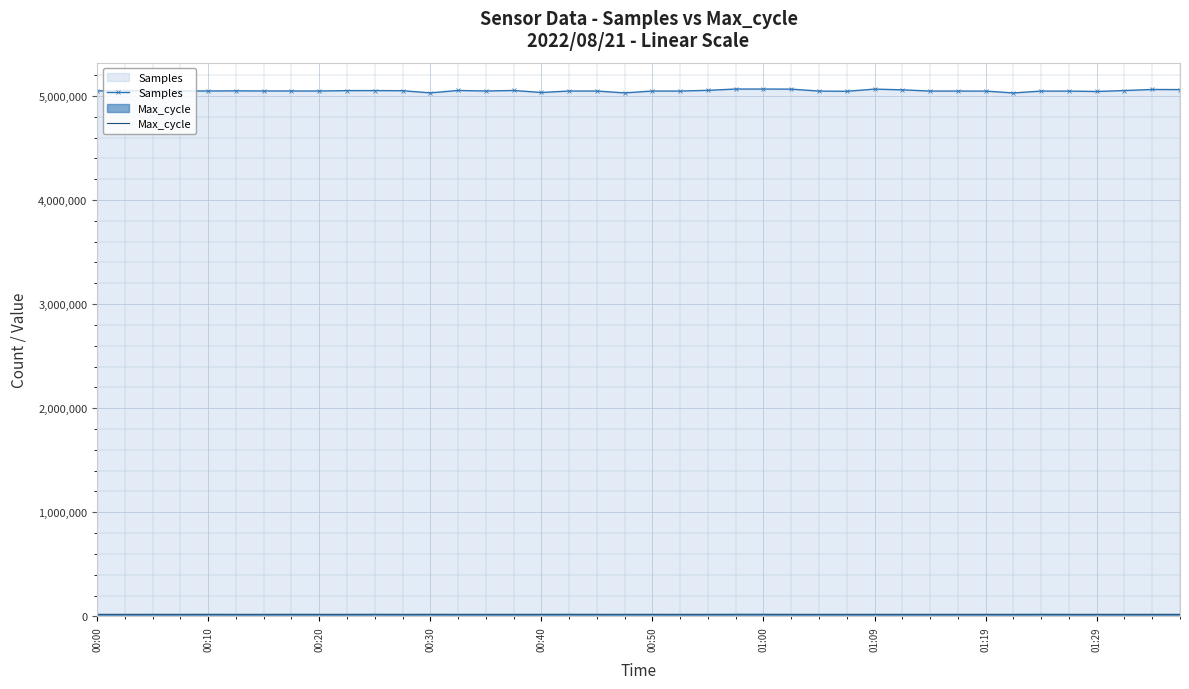

What is the label of the 1st point from the left?

00:00